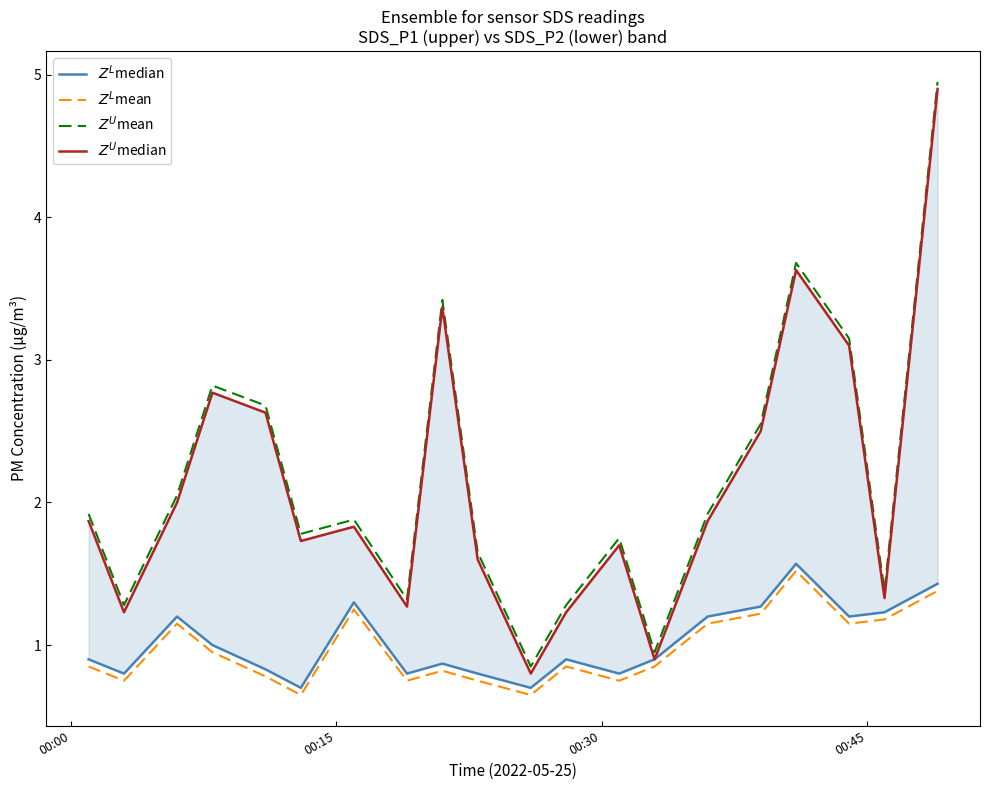

How many distinct data groups are displayed?

4